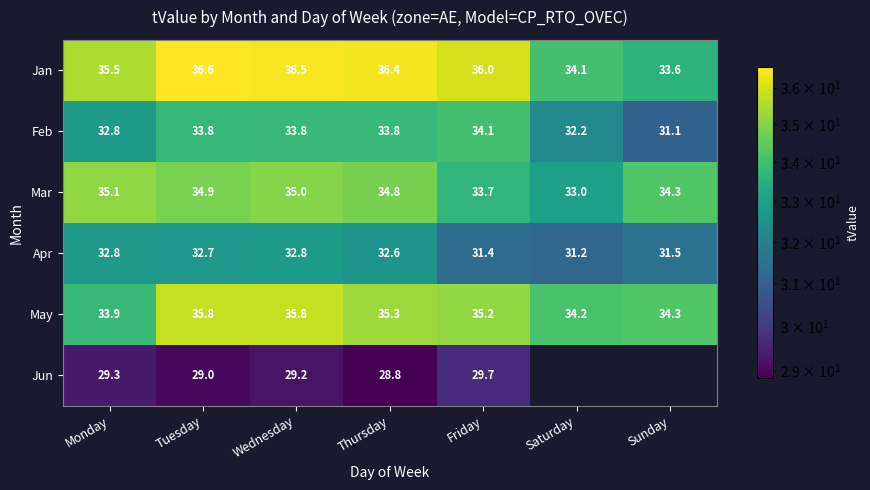

What is the average value of the Apr series?

32.1